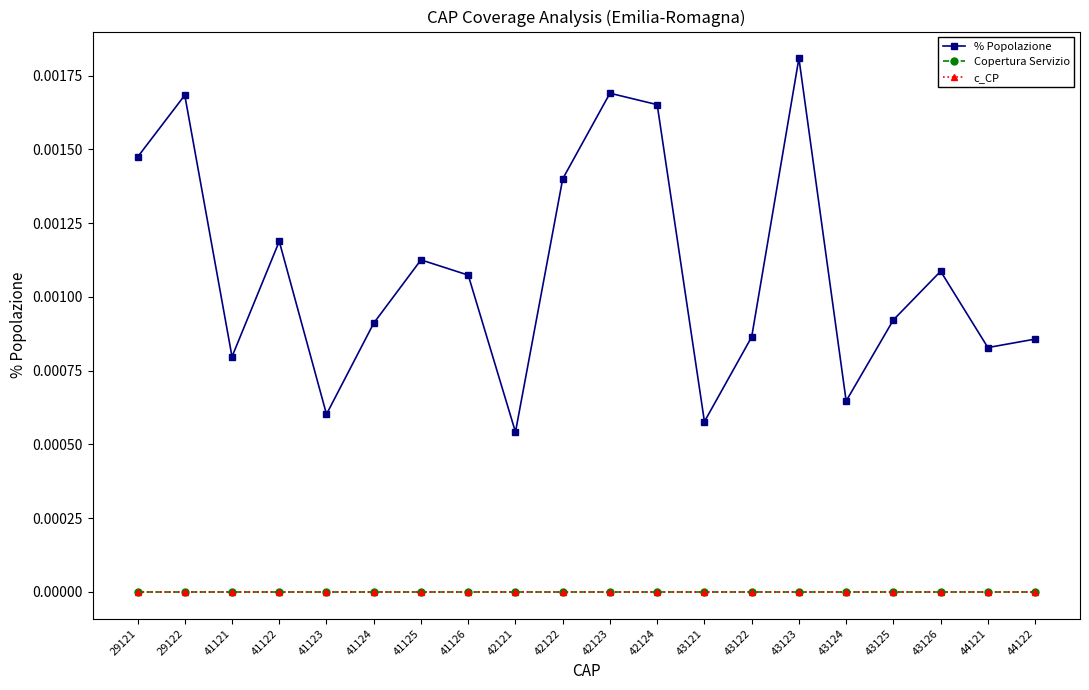

How many lines are shown in the chart?

3